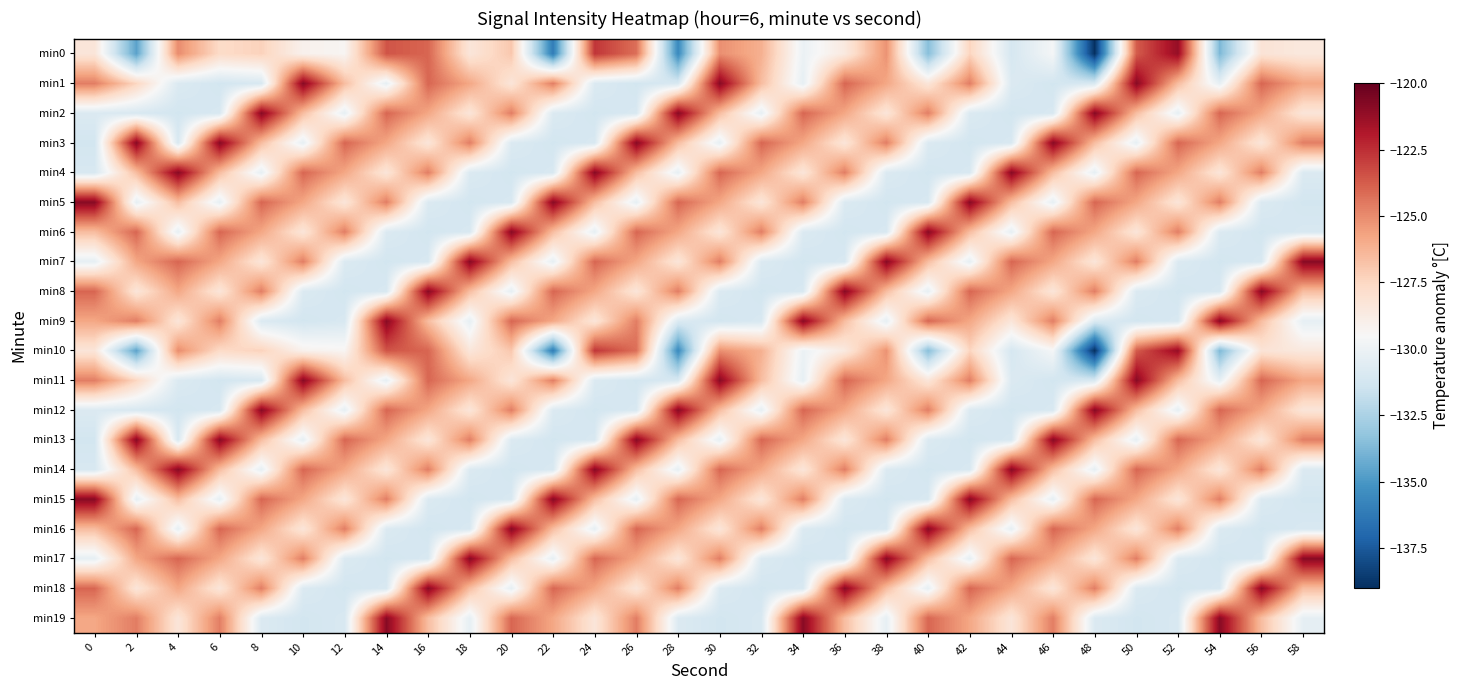

What is the greatest value displayed?

-120.9